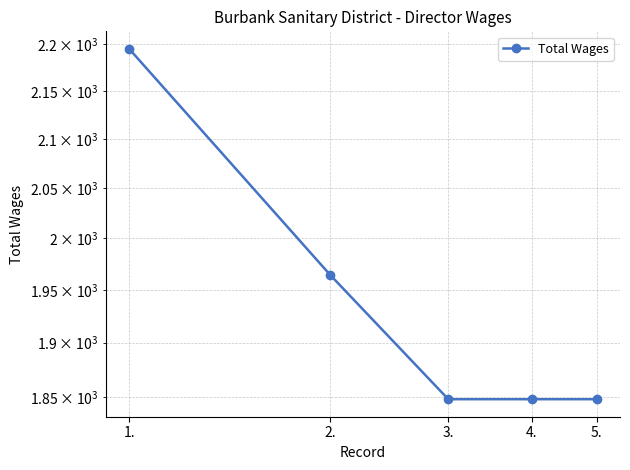

What value does the data have at 5., to the nearest 50?

1850